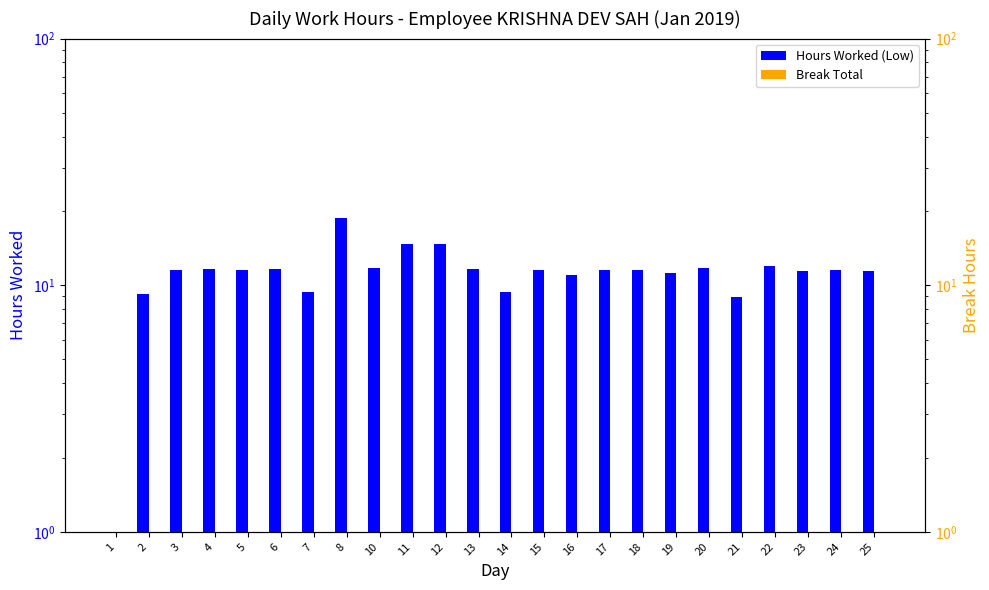

Which has a higher value, 1 or 7?

7